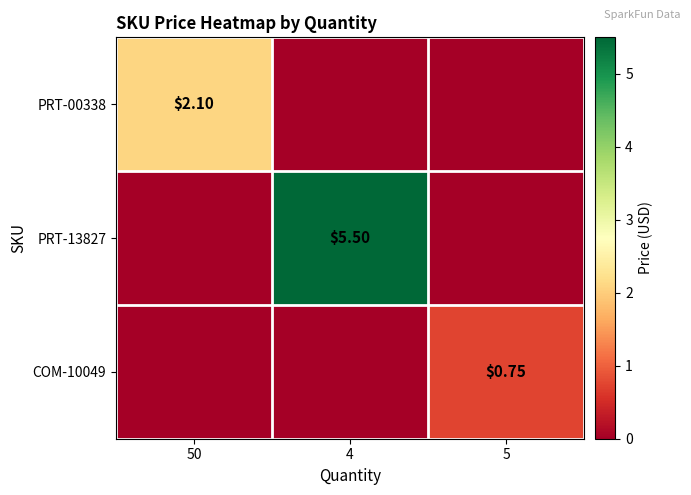

At which category does the chart reach its minimum across all series?

4